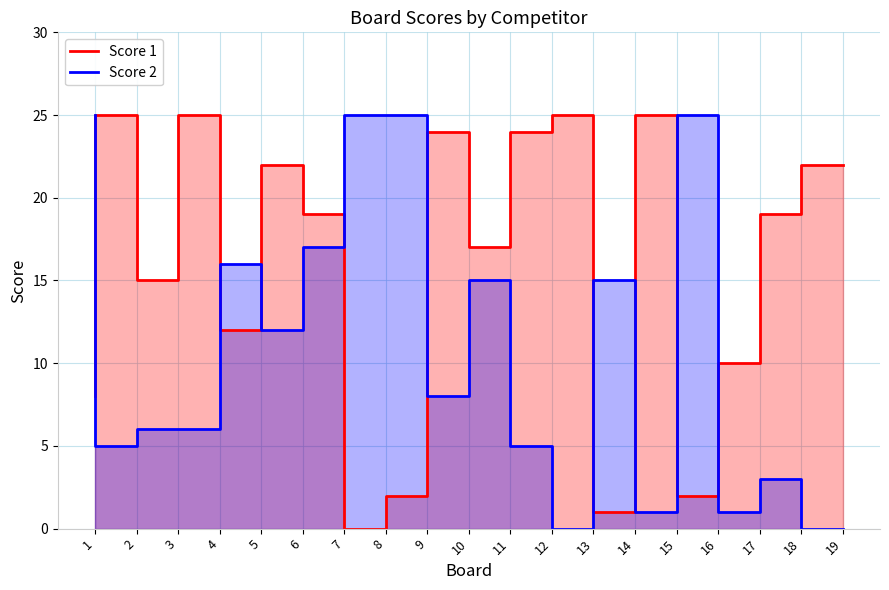

True or false: Score 2 has more than 2 interior local peaks.

True